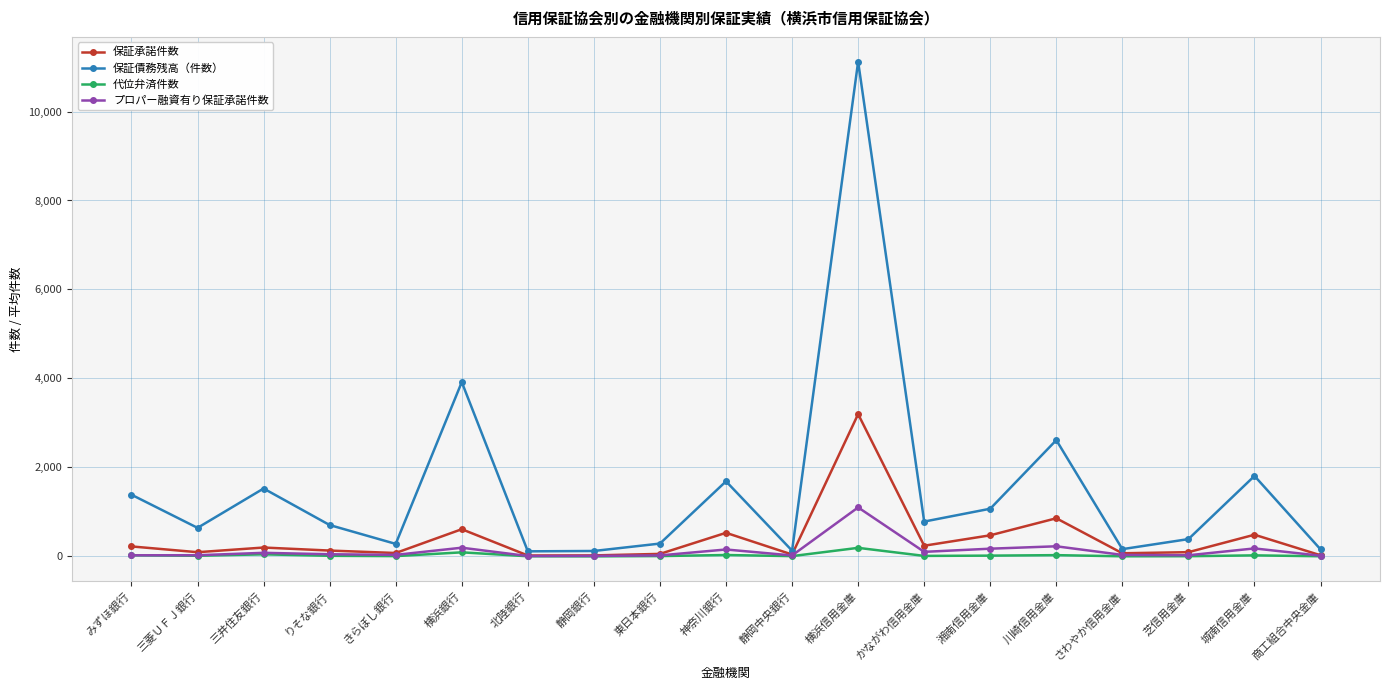

What is the value of the 保証承諾件数 point at the 14th from the left?

473.0